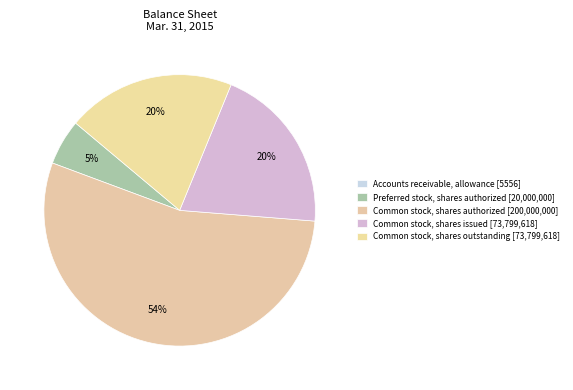

To the nearest percent, what is the difference between the largest and smallest slice percentages?

54%